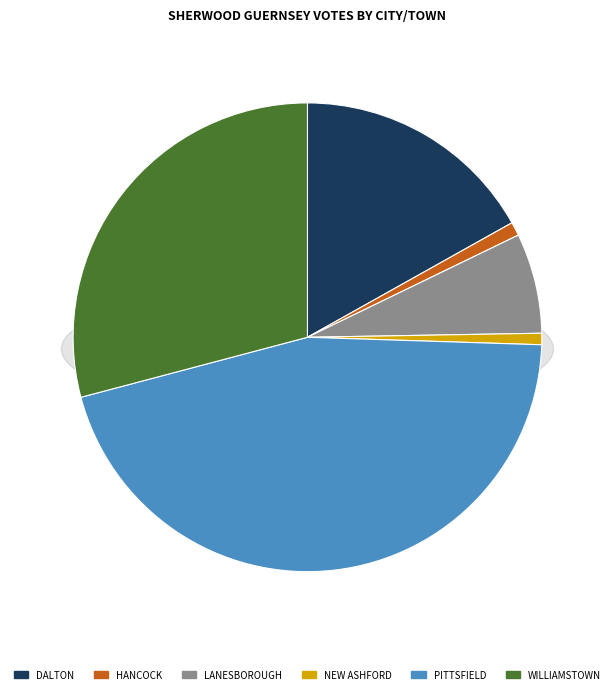

To the nearest percent, what portion does Pittsfield represent?

45%